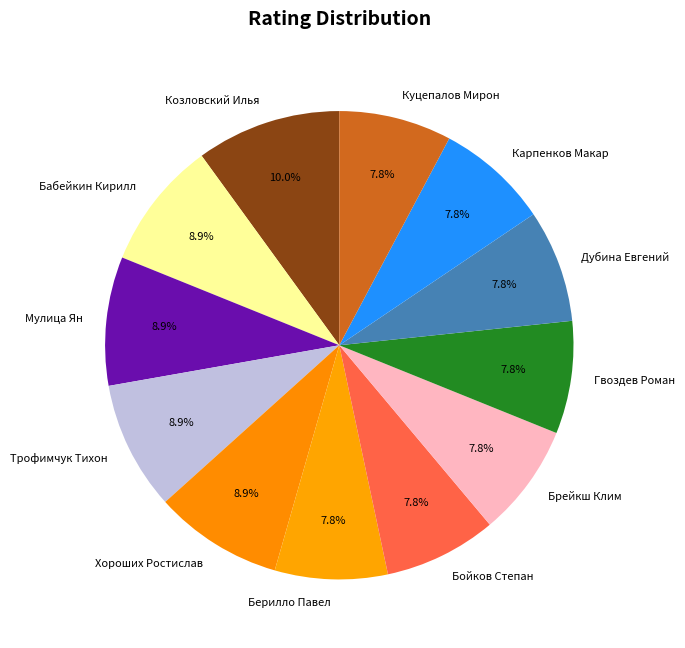

What is the ratio of the value at Брейкш Клим to the value at Бабейкин Кирилл?

0.9